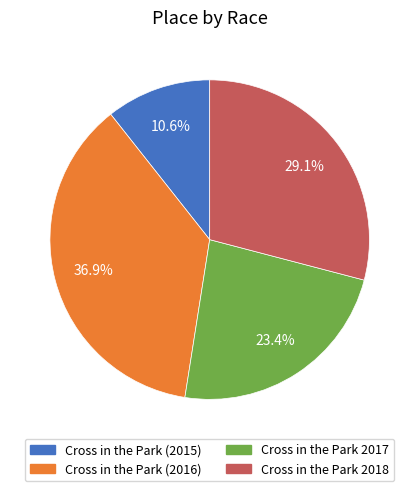

To the nearest percent, what portion does Cross in the Park 2017 represent?

23%